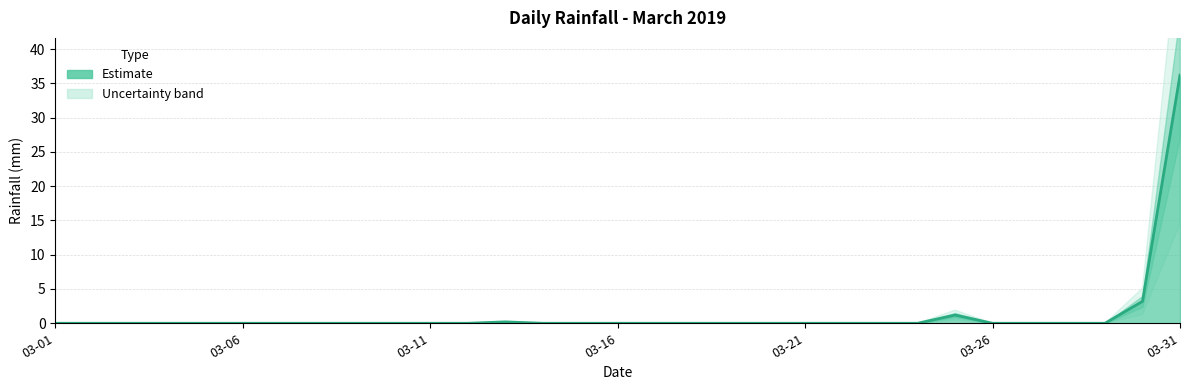

How many lines are shown in the chart?

1